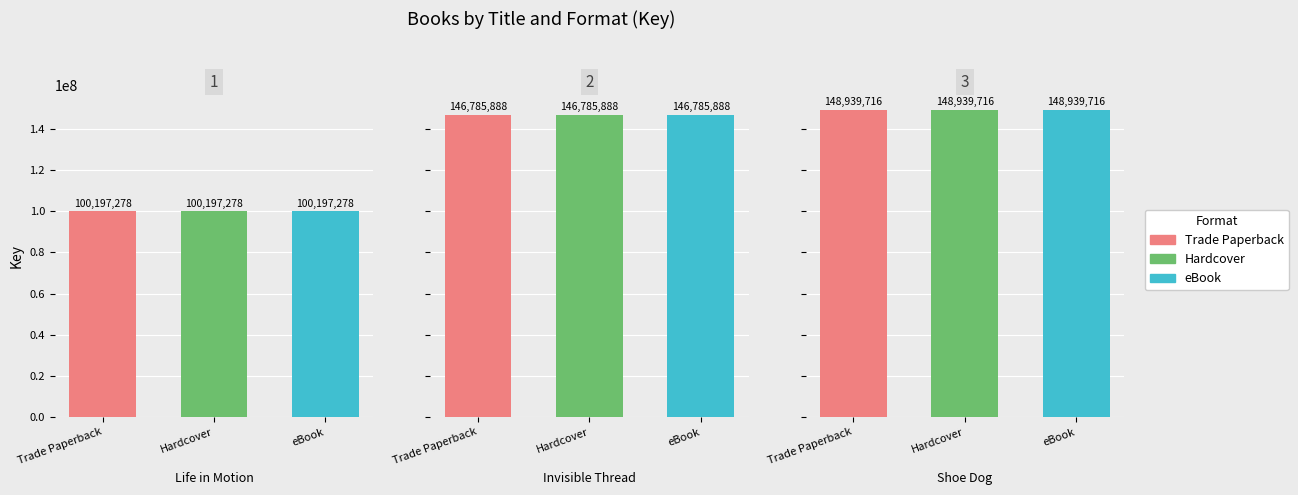

Reading left to right, list all the values displayed in this chart.

Trade Paperback: 100197278	146785888	148939716
Hardcover: 100197278	146785888	148939716
eBook: 100197278	146785888	148939716